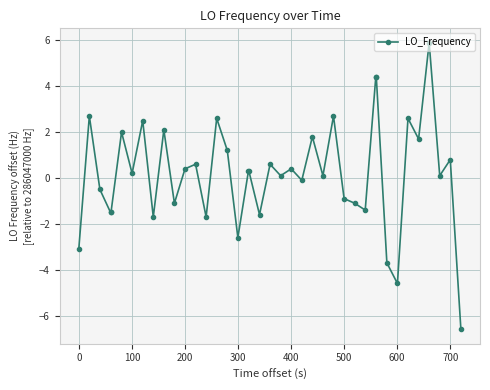

What is the value of the 34th point from the left?

-4.6